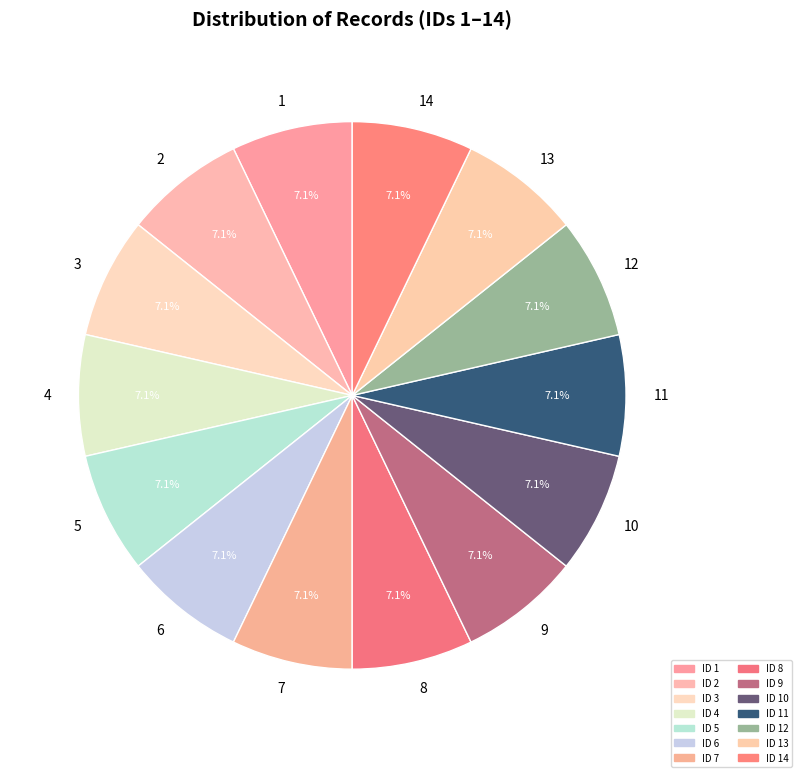

What percentage do 9 and 3 together represent?

14.3%